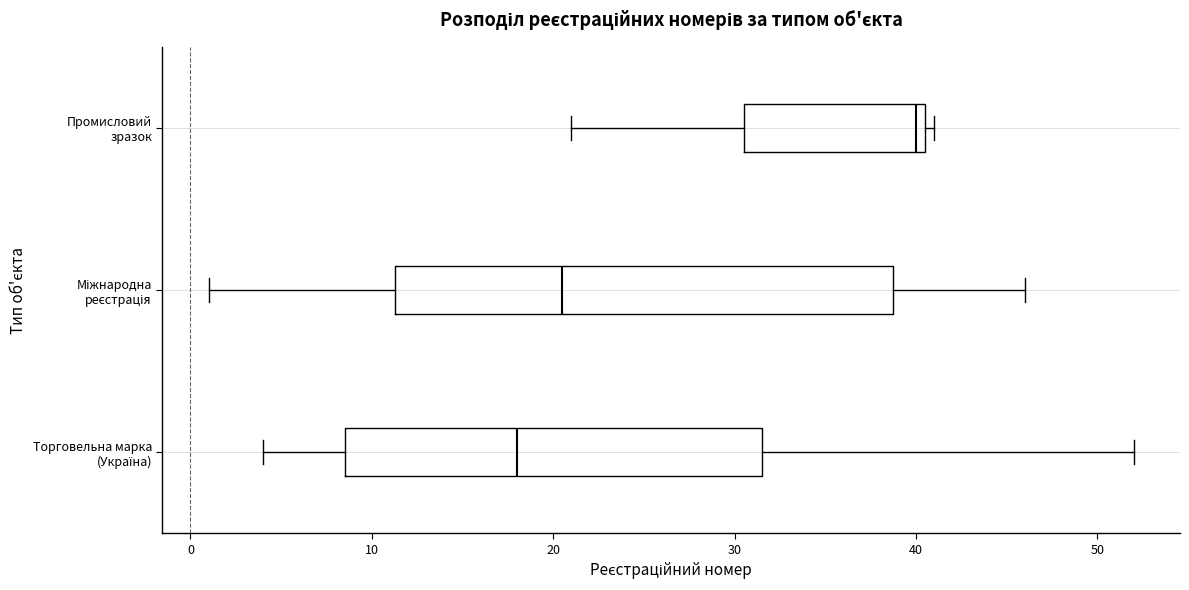

Which box has the furthest to the right median line?

Промисловий зразок